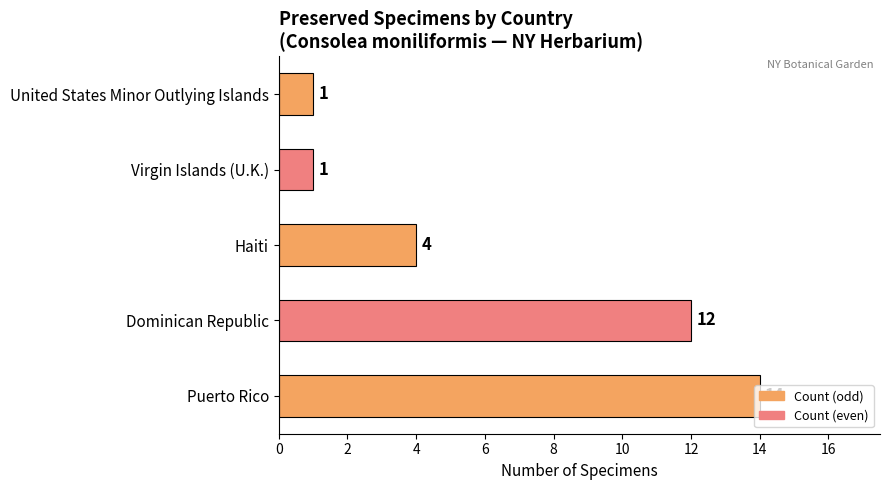

Are the bars horizontal?

Yes